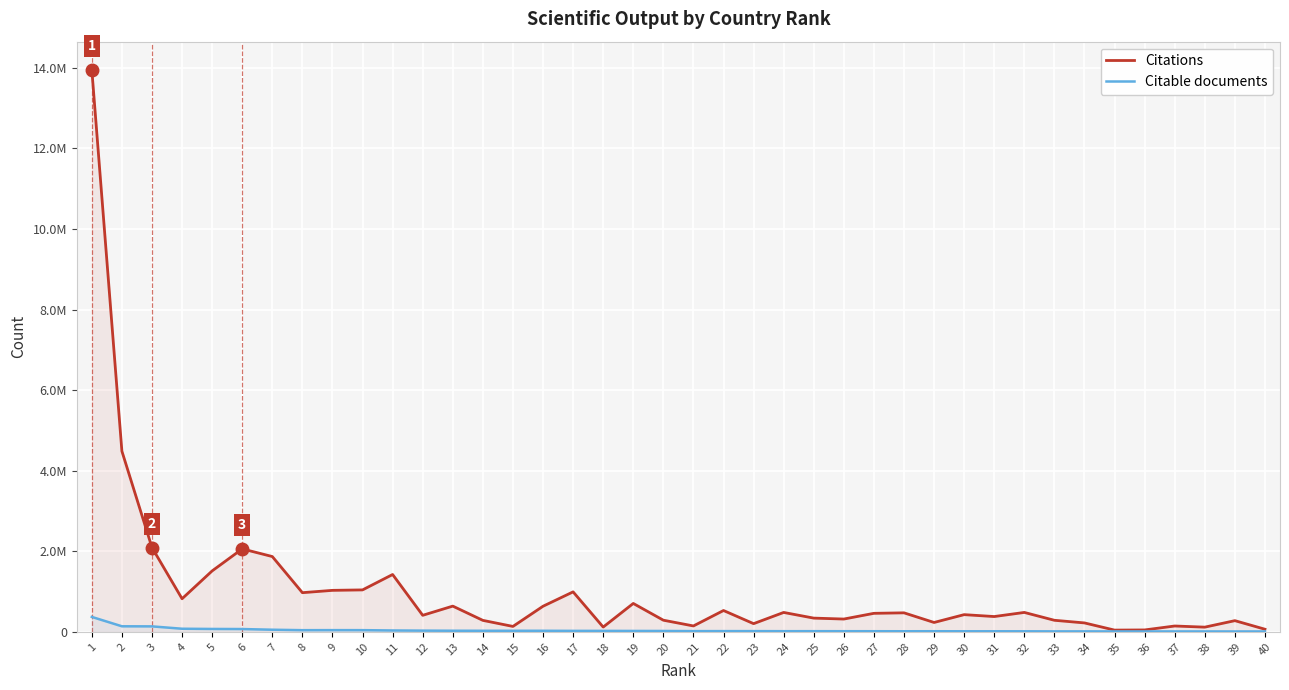

What is the value of the Citable documents point at the 40th from the left?

8770